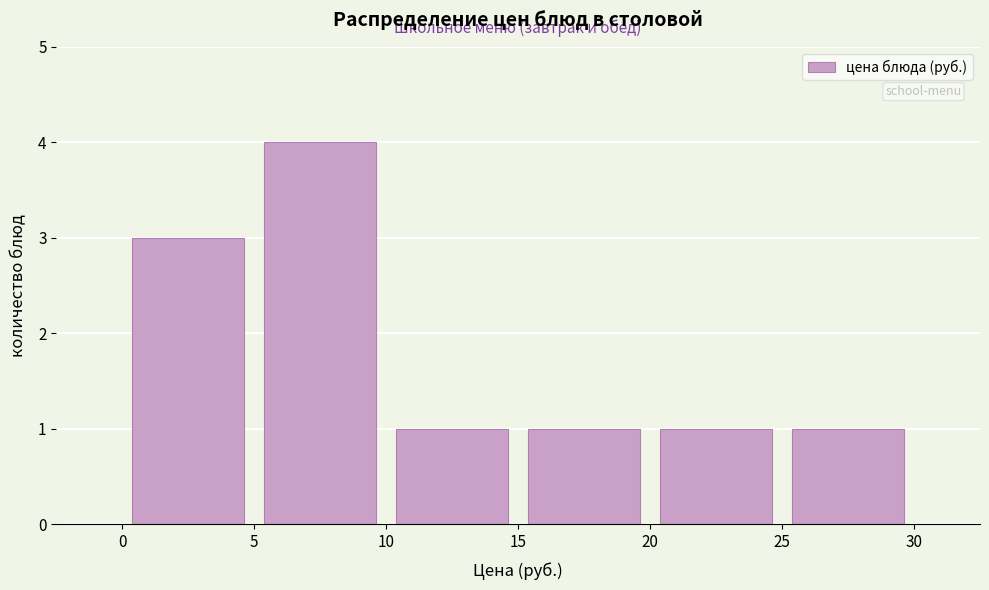

What is the height of the bar covering 20 to 25 on the x-axis? The values are not printed on the chart, so give them approximately, as read against the axis.

1